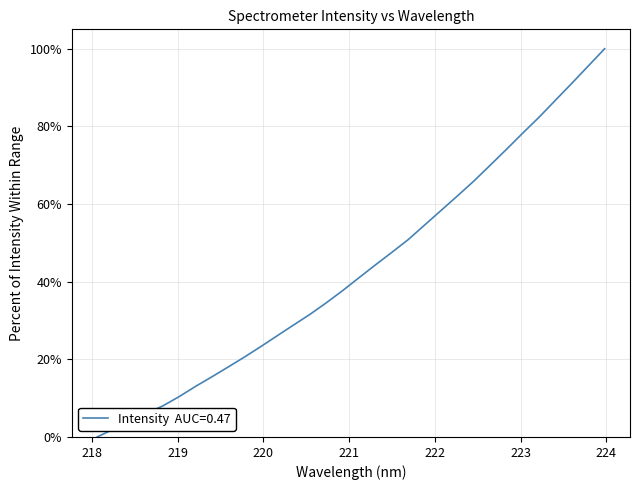

Count the number of data series in this chart.

1